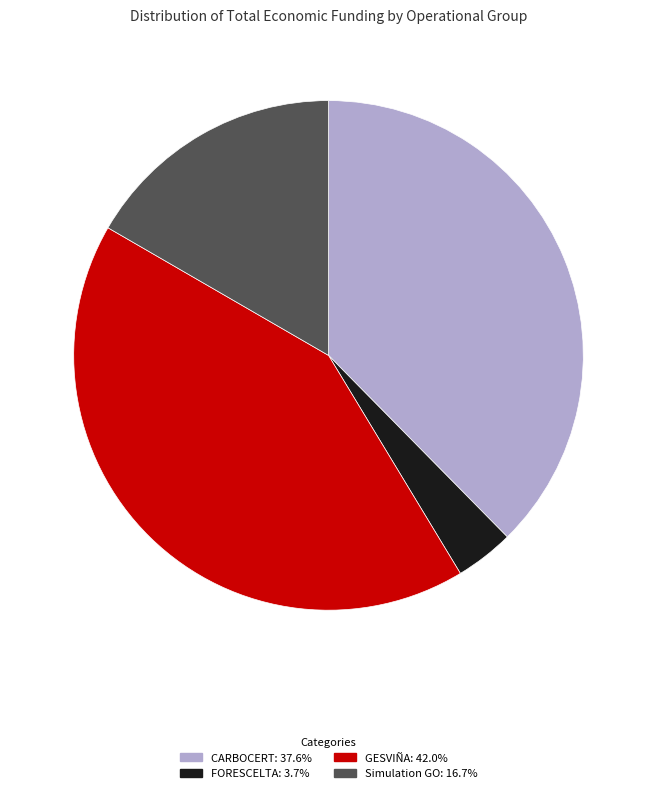

What is the ratio of the value at FORESCELTA to the value at GESVIÑA?

0.1